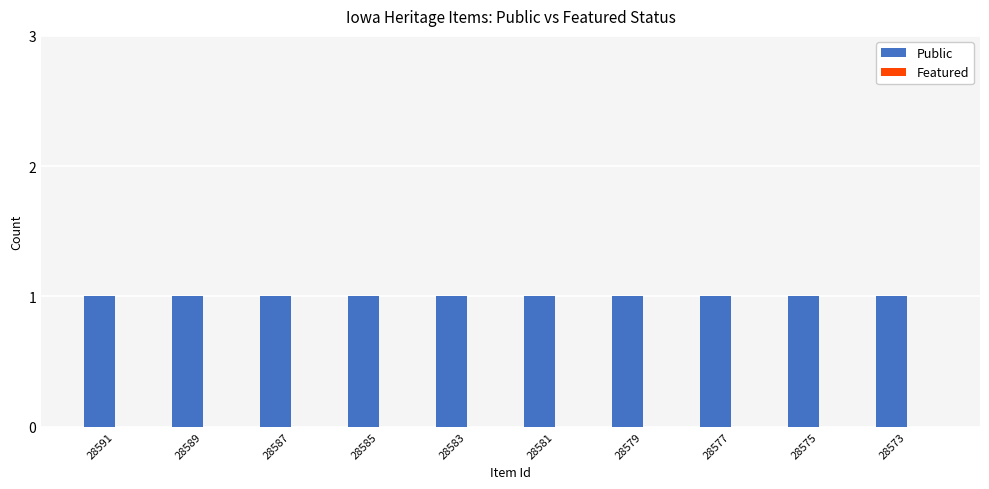

True or false: Featured has a value of 0 at 28585.

True